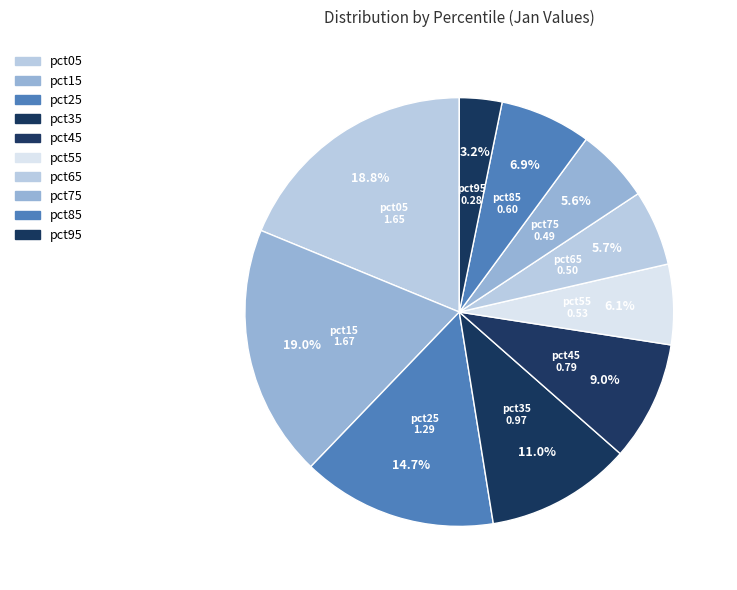

What is the smallest slice in the pie chart?

pct95